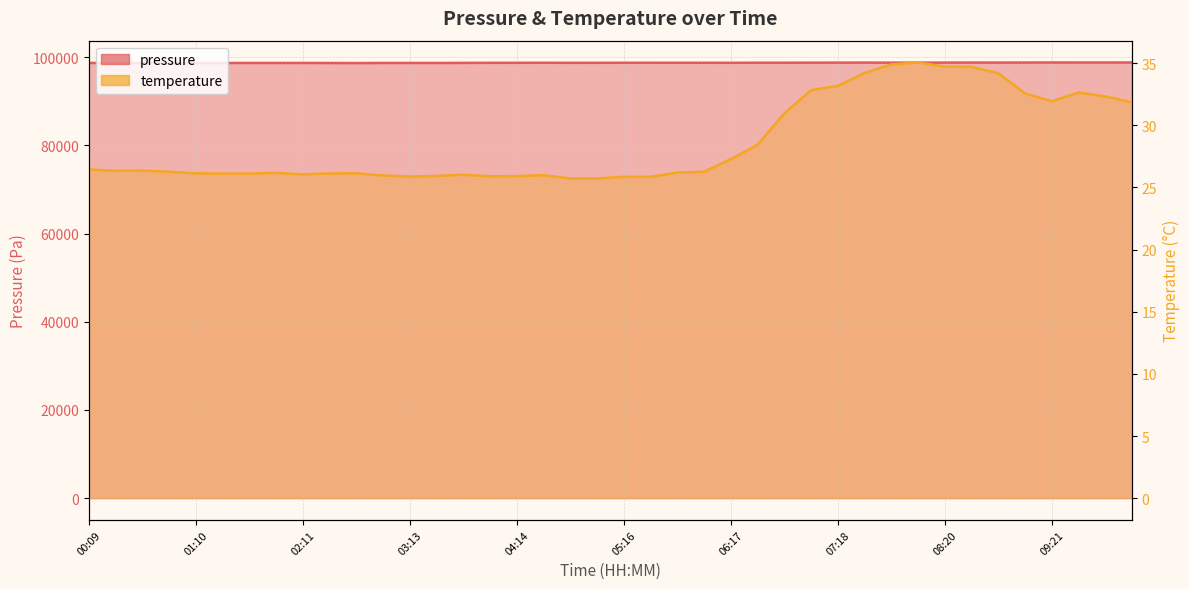

What is the greatest value displayed?

98785.9